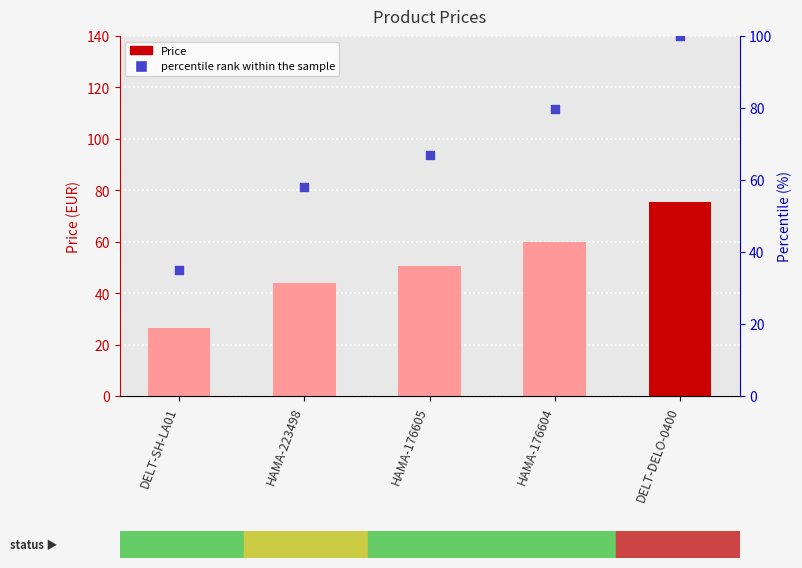

Which series has the largest Y range (max minus min)?

percentile rank within the sample